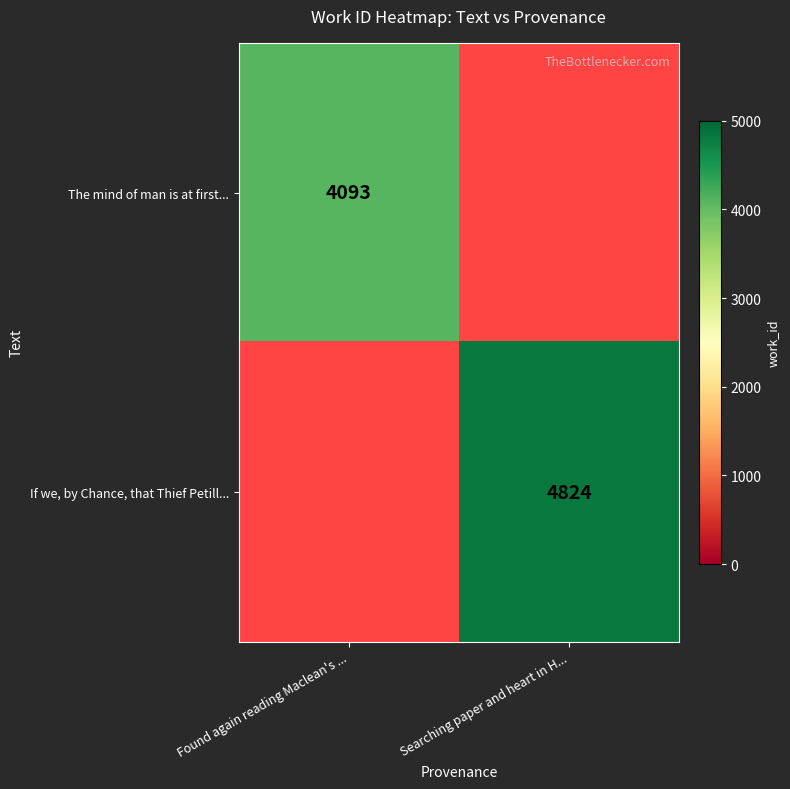

Is it true that If we, by Chance, that Thief Petill... equals 4824 at Searching paper and heart in H...?

True